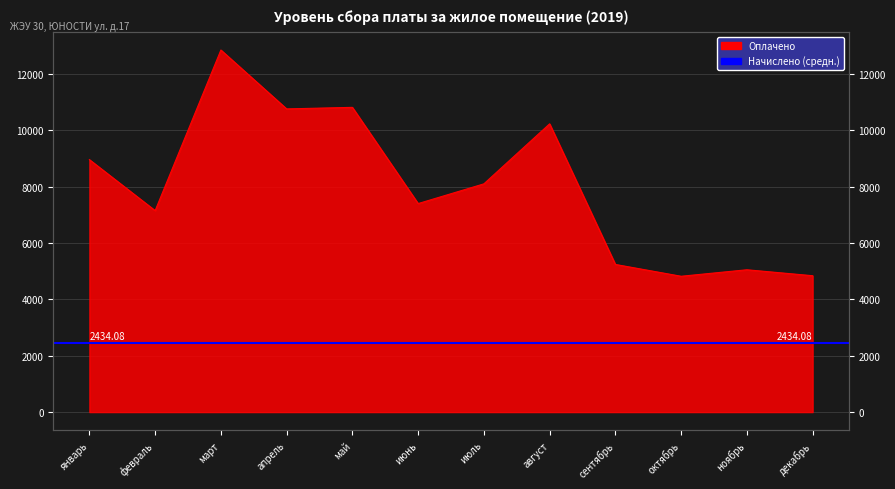

Rank the categories by value from highest to lowest.

март, май, апрель, август, январь, июль, июнь, февраль, сентябрь, ноябрь, декабрь, октябрь